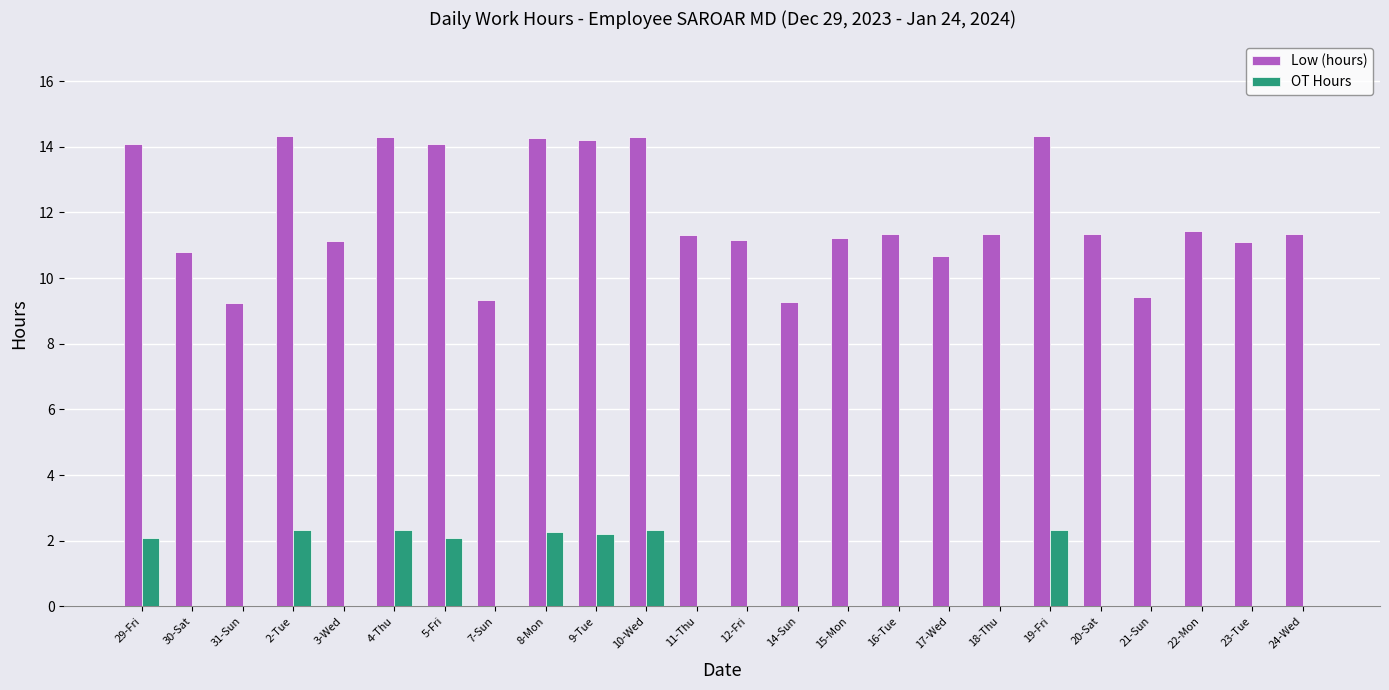

What is the sum of the OT Hours values at 5-Fri and 31-Sun?

2.1